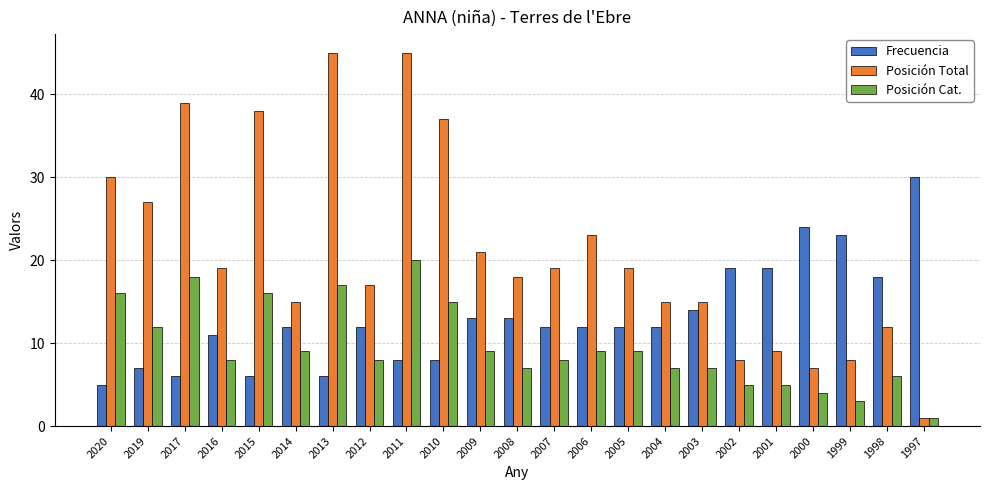

True or false: Frecuencia has a value of 6 at 2001.

False